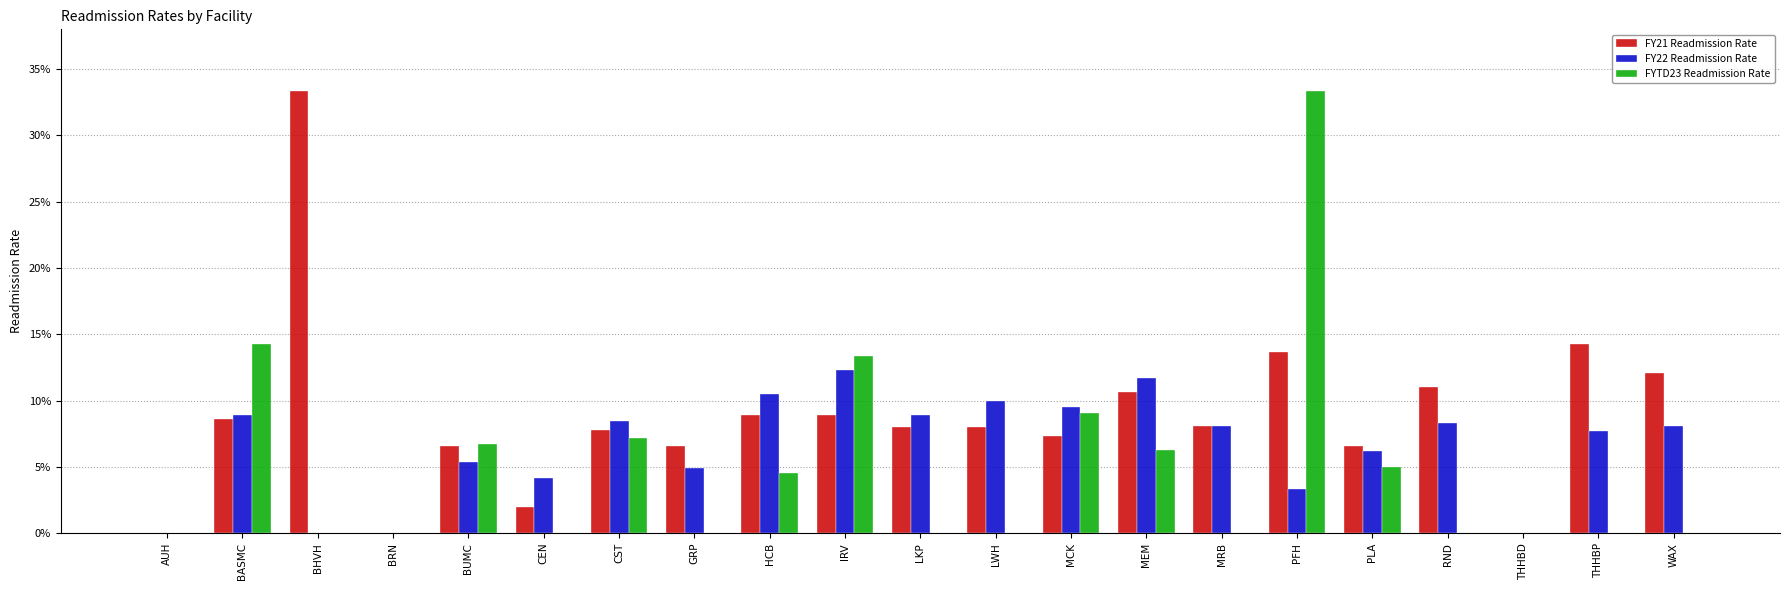

What are all the series names shown in the legend?

FY21 Readmission Rate, FY22 Readmission Rate, FYTD23 Readmission Rate